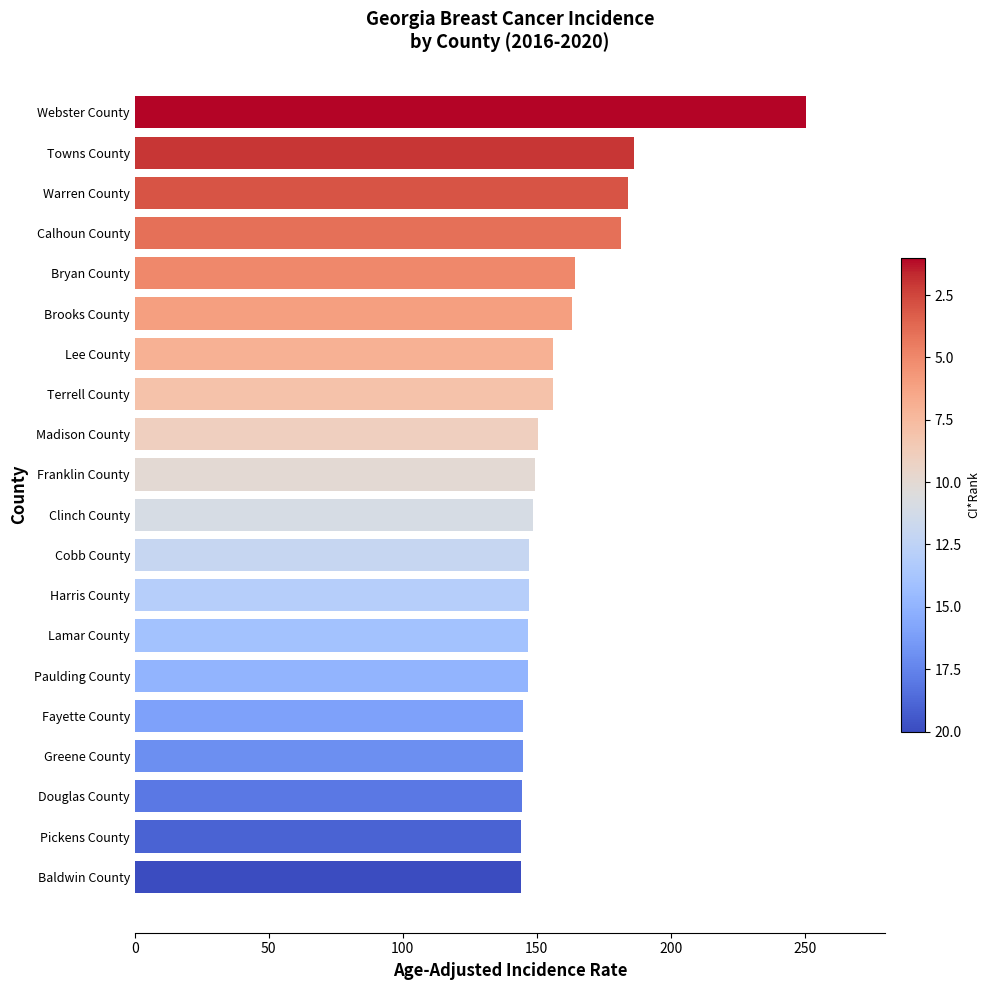

What is the approximate value at Franklin County?

149.5